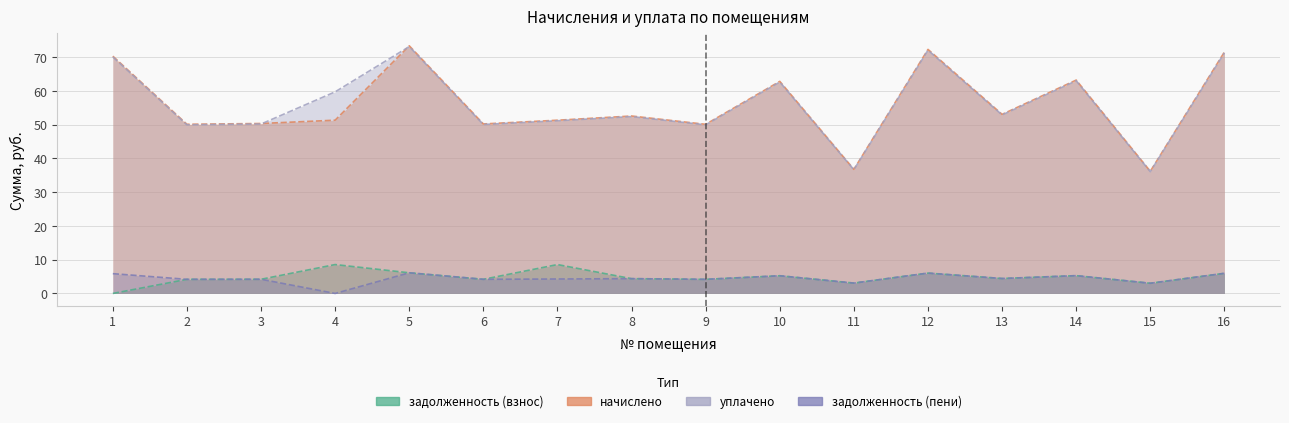

At which category does начислено reach its first local peak?

5